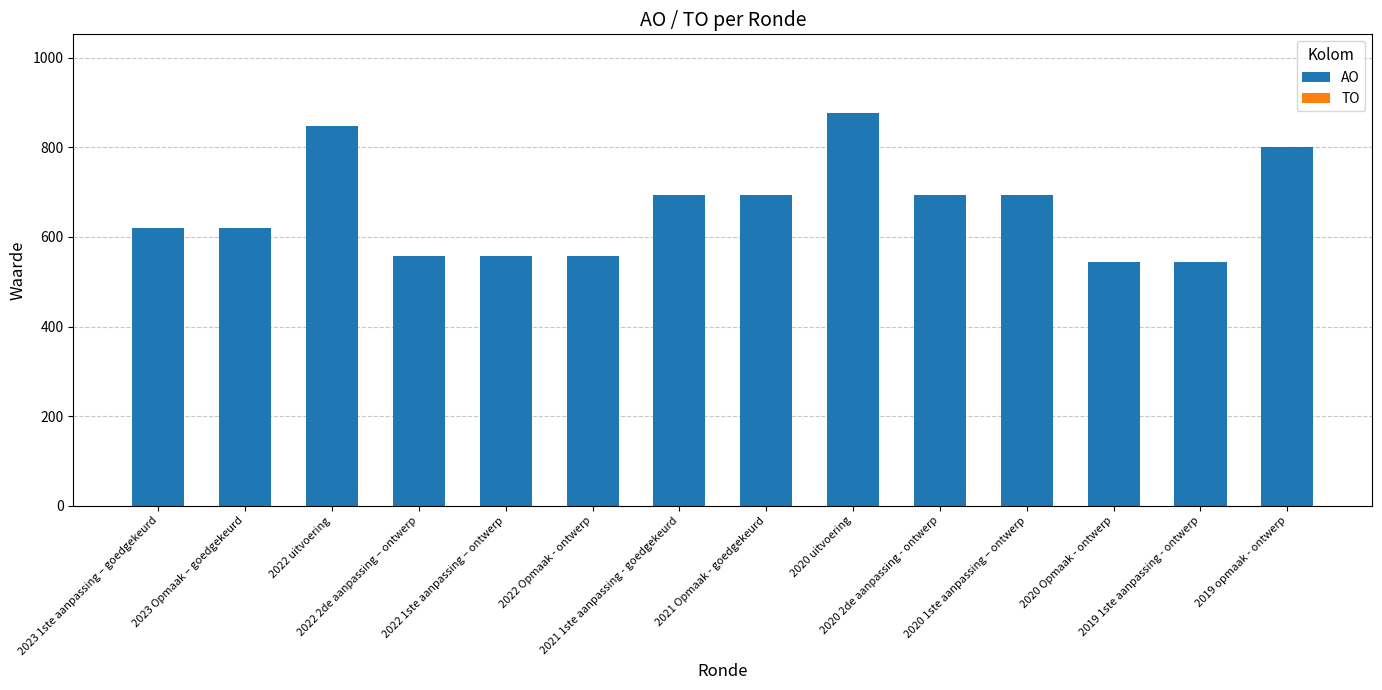

What is the maximum value shown in the chart?

877